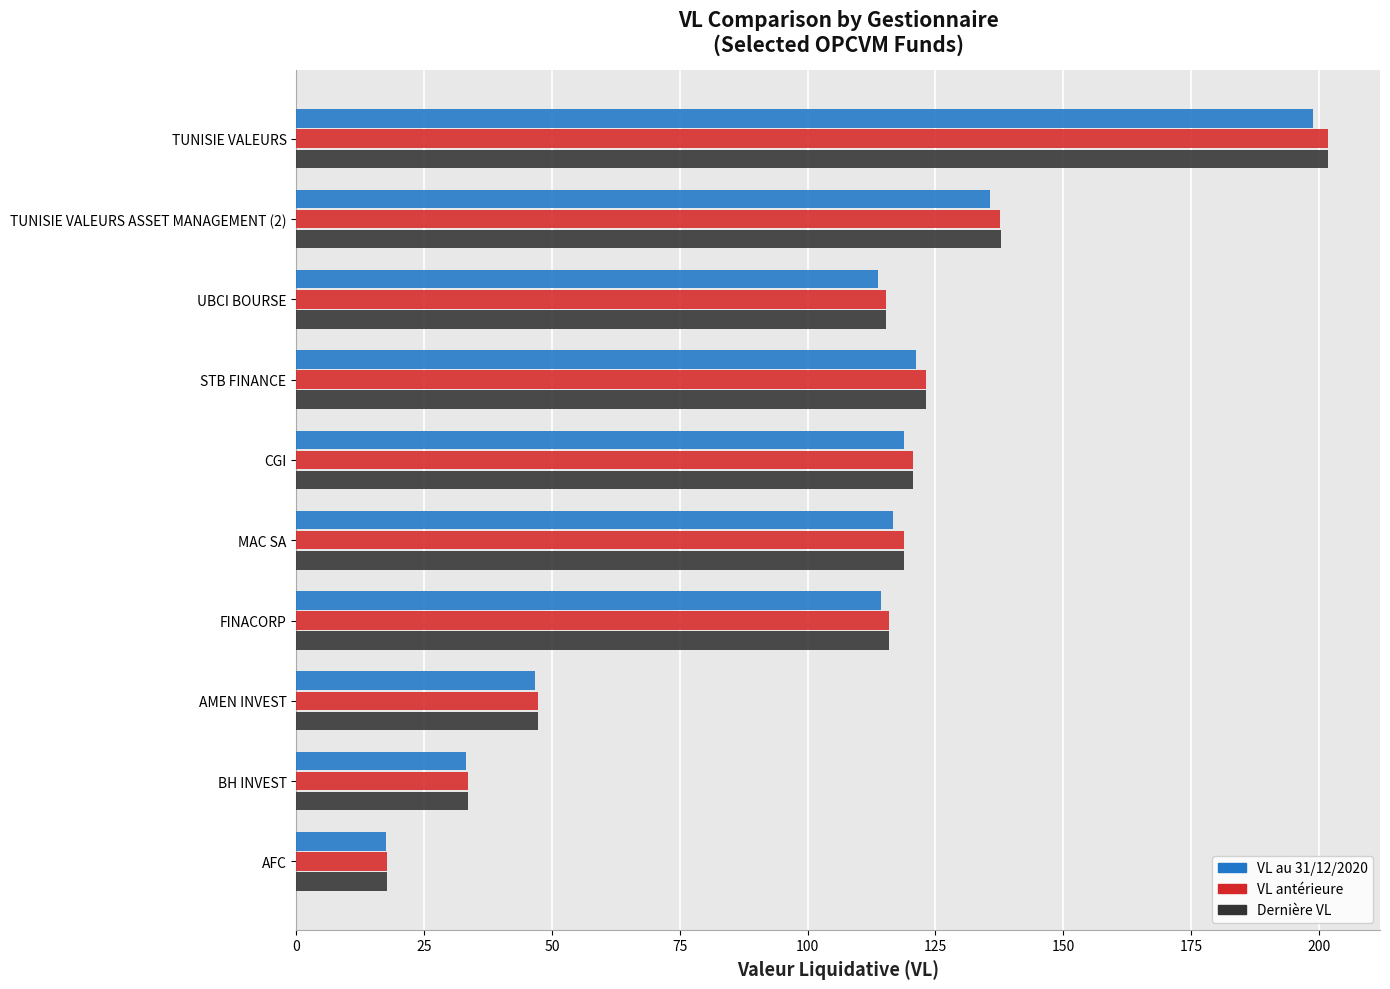

At which category is the sum across all series the highest?

TUNISIE VALEURS